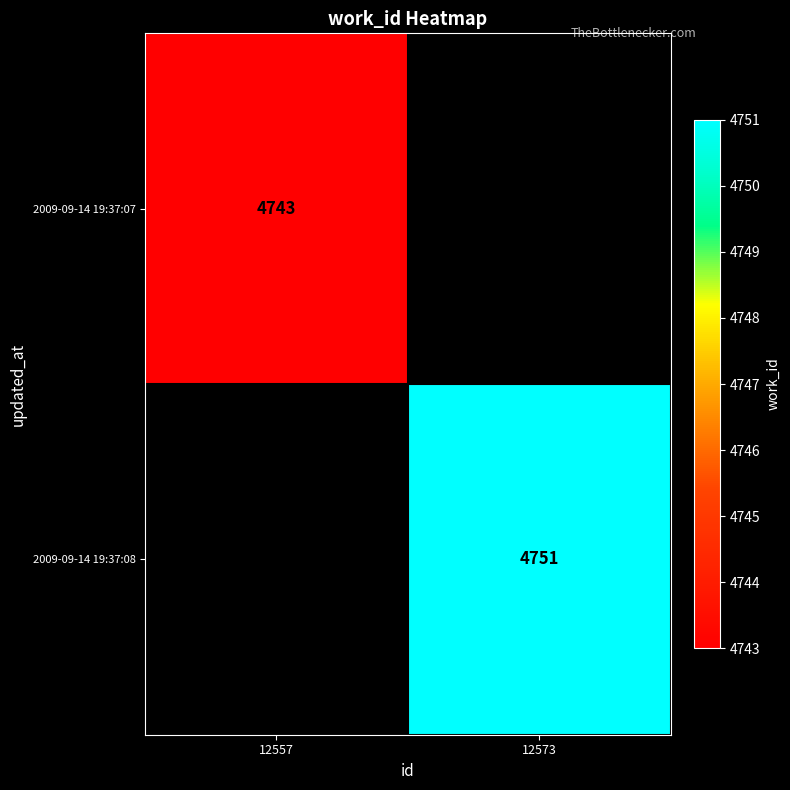

The value of 2009-09-14 19:37:07 at 12557 is 4743. True or false?

True